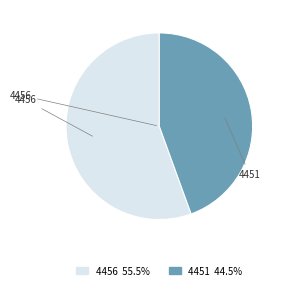

How many segments does this pie chart have?

2